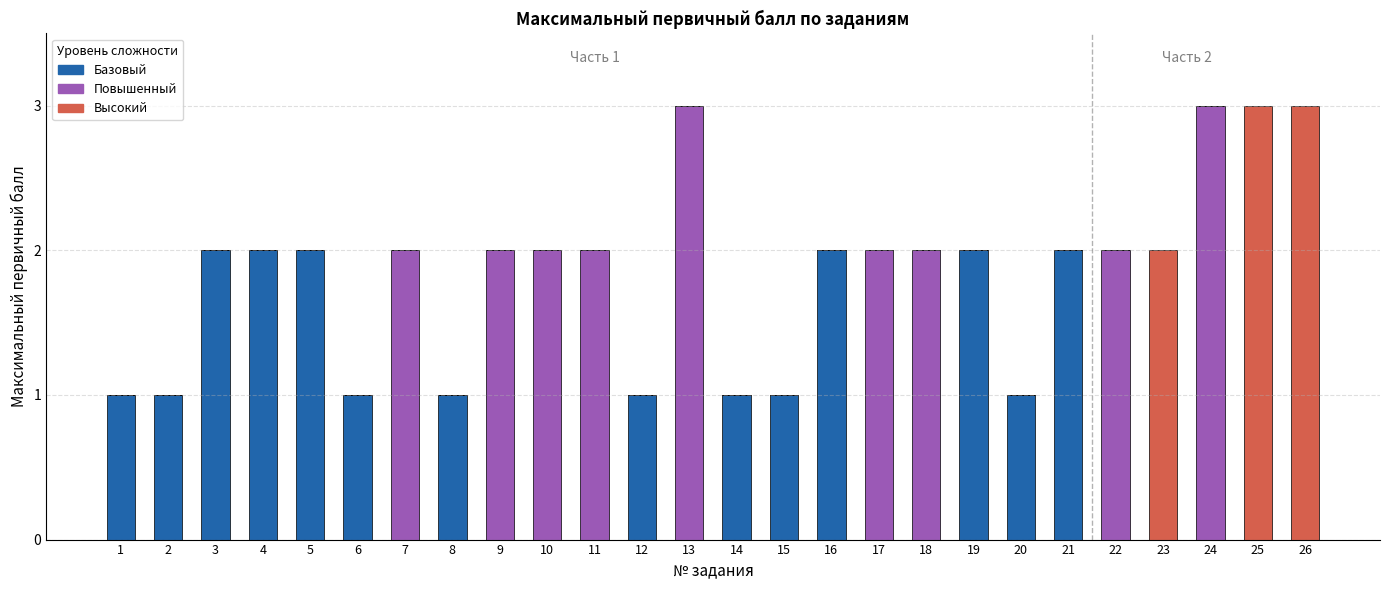

How many Базовый values are between 0 and 1?

20